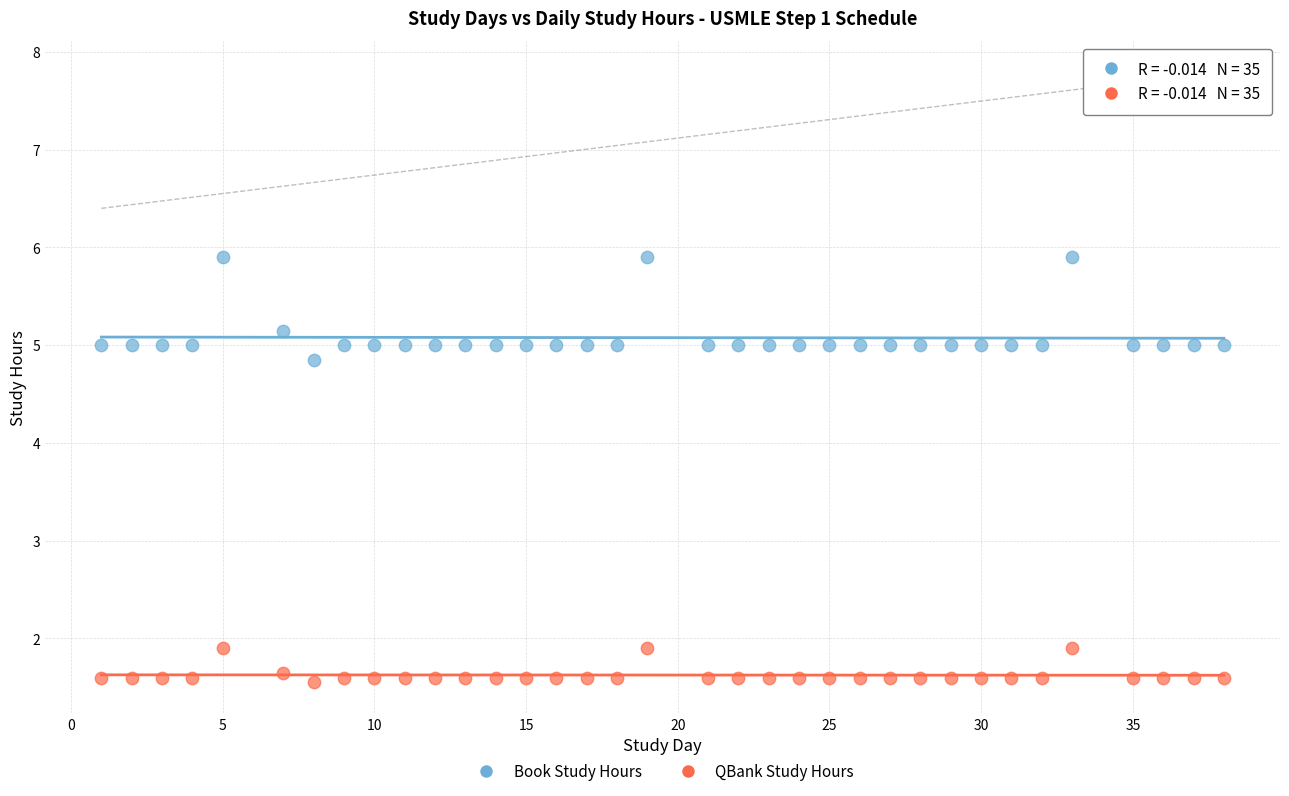

Which series contains the highest Y value?

Book Study Hours